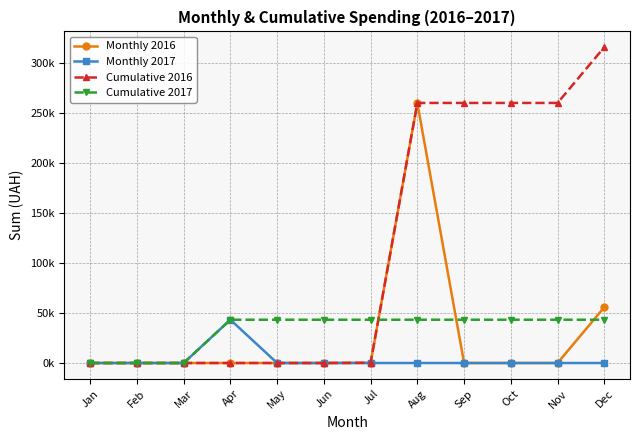

Which series has the largest total across all categories?

Cumulative 2016